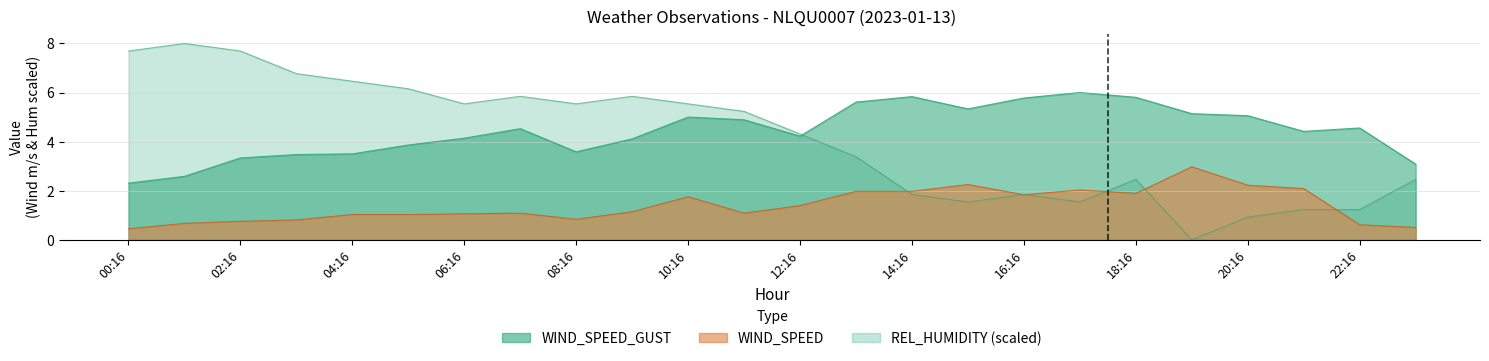

True or false: WIND_SPEED_GUST has more than 2 points higher than both neighbors.

True